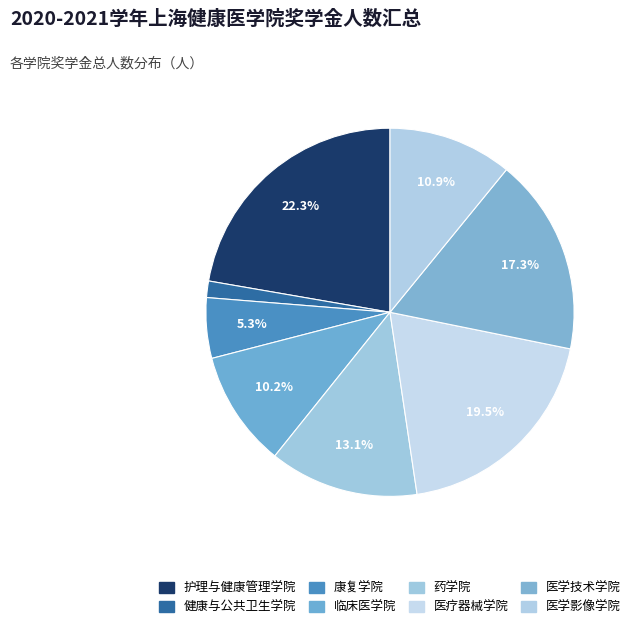

Is the sum of 医学技术学院 and 护理与健康管理学院 greater than half?

No